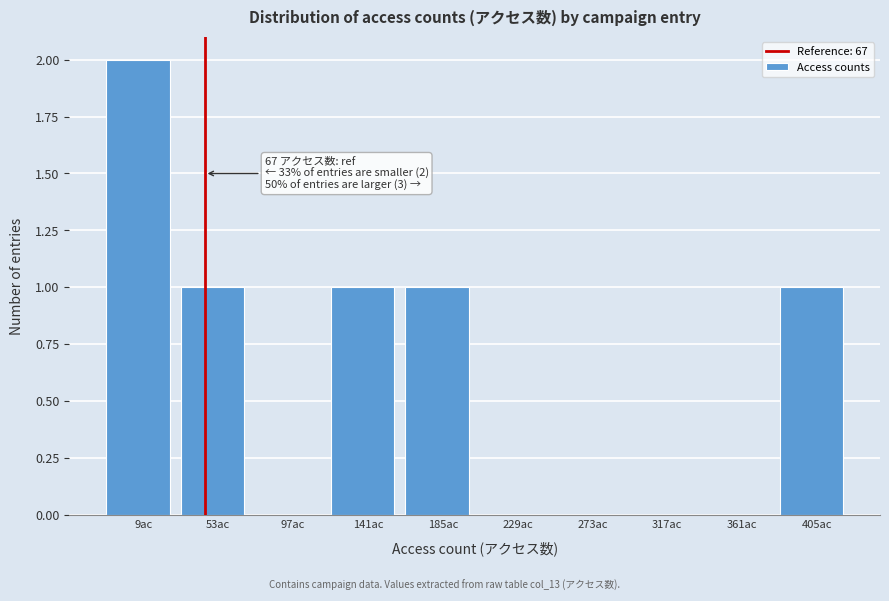

Reading right to left, extract all data points from this chart.

405ac=1	361ac=0	317ac=0	273ac=0	229ac=0	185ac=1	141ac=1	97ac=0	53ac=1	9ac=2